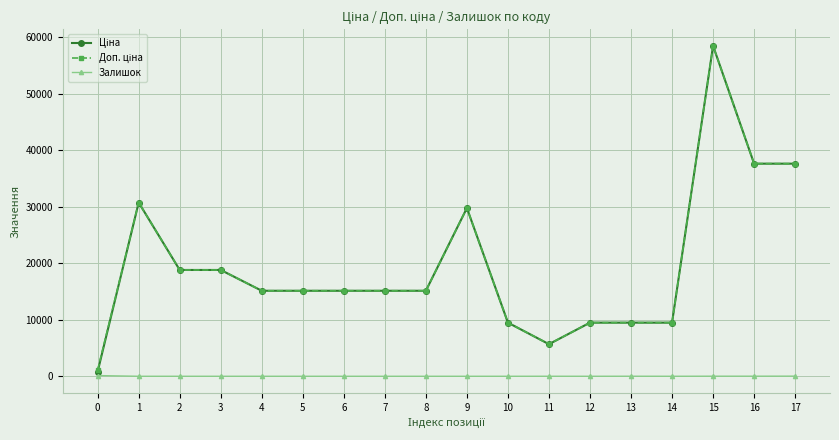

What is the total value across all series at 6?

30240.0